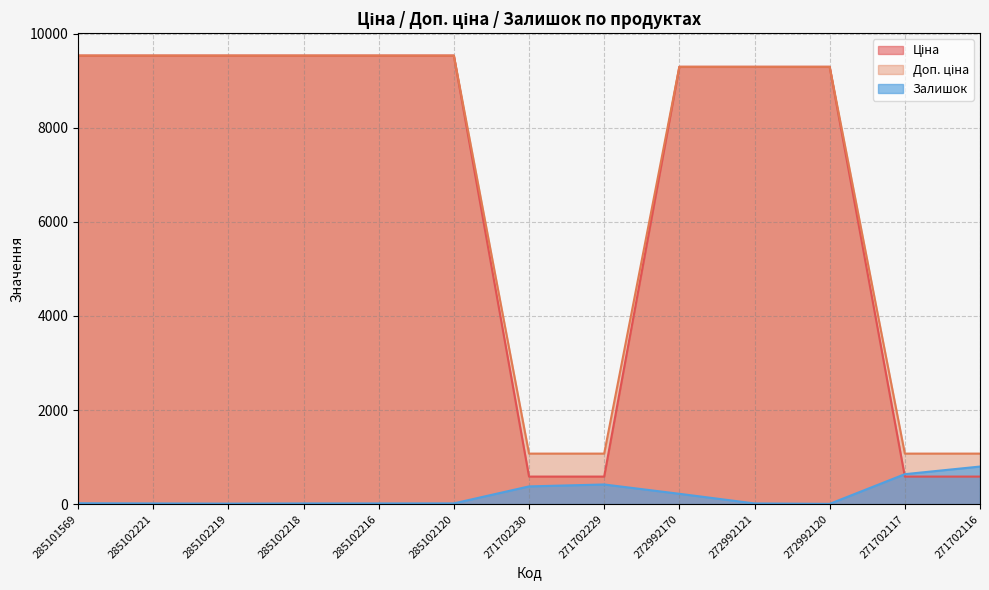

What is the value of the Ціна point at the 2nd from the left?

9531.7